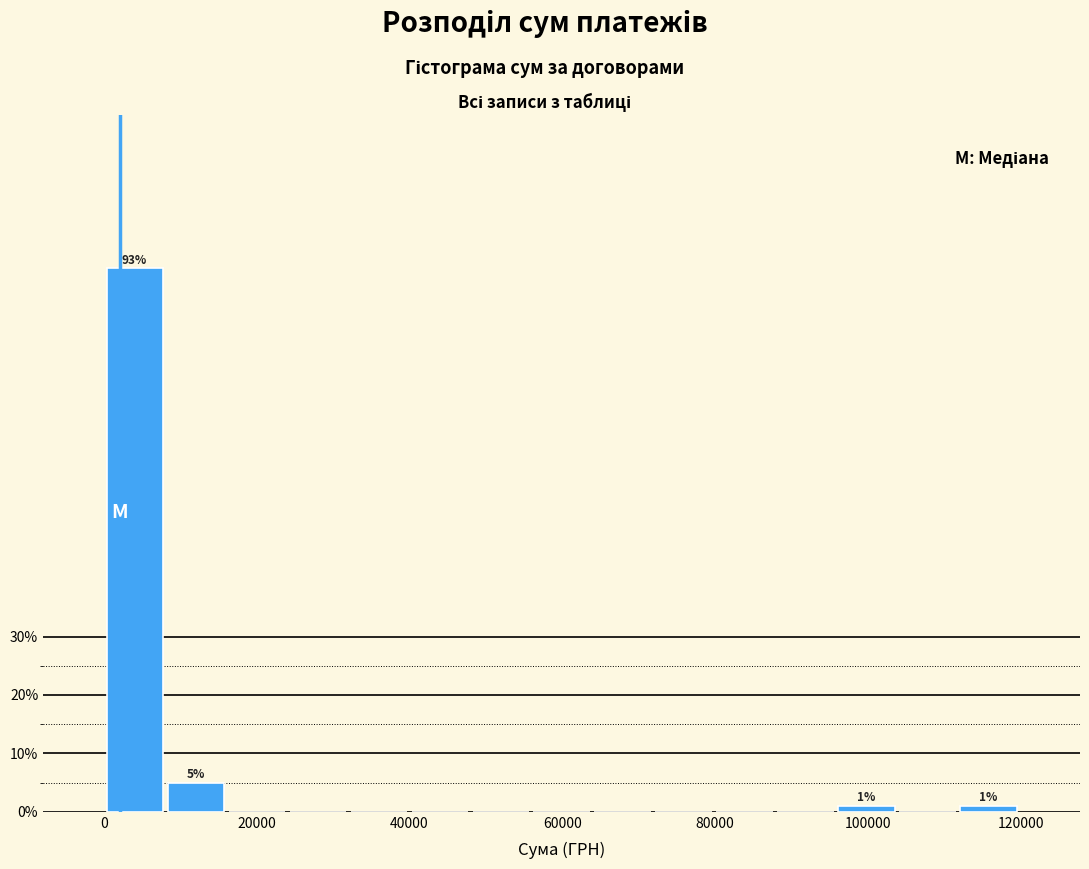

Around what value on the x-axis is the tallest bar? Give the approximate position of its centre, as read against the axis.

4000